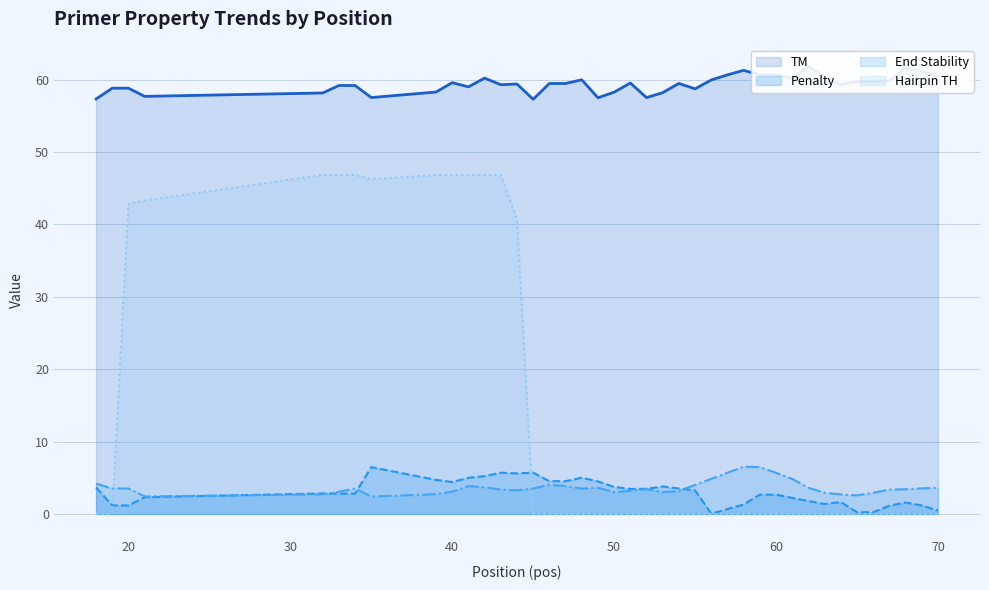

True or false: Hairpin TH and End Stability cross at least once.

True